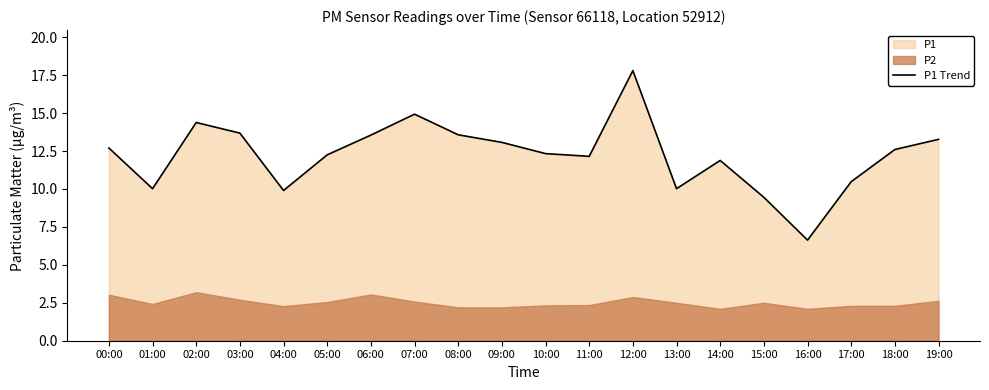

True or false: the data has more than 2 interior local peaks.

True